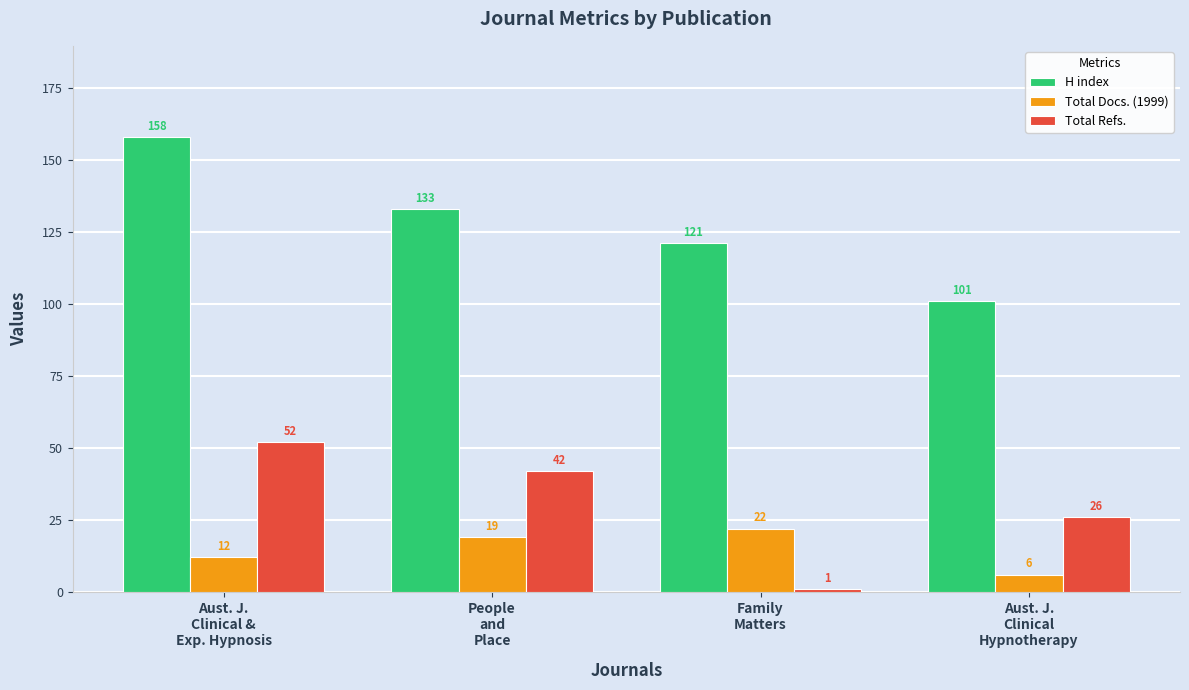

Reading left to right, extract all data points from this chart.

H index: Aust. J.
Clinical &
Exp. Hypnosis=158	People
and
Place=133	Family
Matters=121	Aust. J.
Clinical
Hypnotherapy=101
Total Docs. (1999): Aust. J.
Clinical &
Exp. Hypnosis=12	People
and
Place=19	Family
Matters=22	Aust. J.
Clinical
Hypnotherapy=6
Total Refs.: Aust. J.
Clinical &
Exp. Hypnosis=52	People
and
Place=42	Family
Matters=1	Aust. J.
Clinical
Hypnotherapy=26